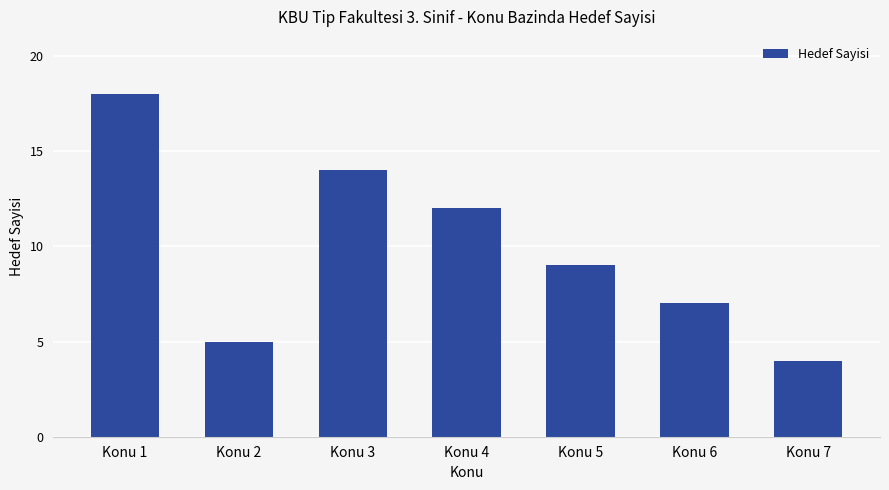

What is the value of the 7th bar from the left?

4